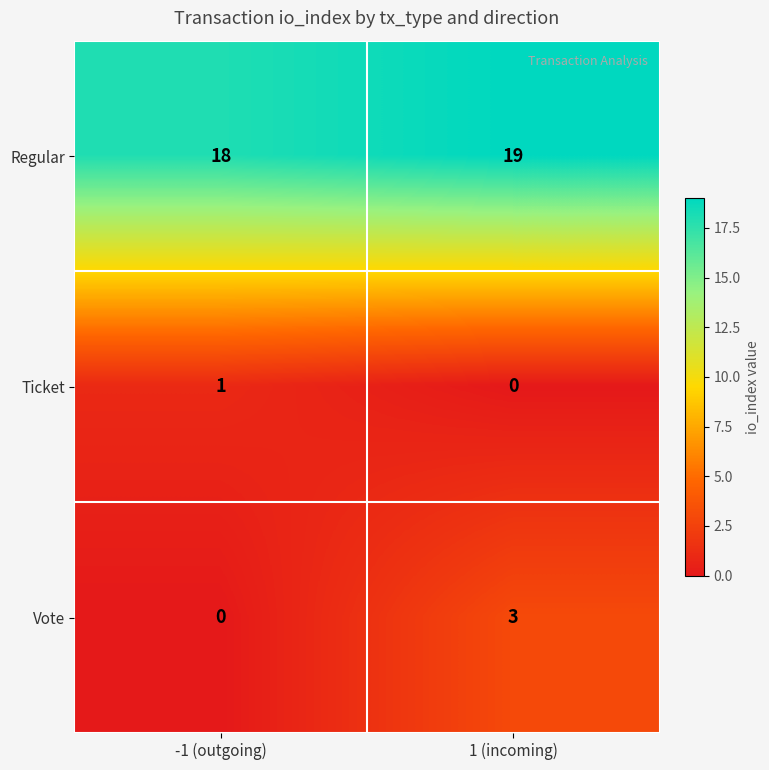

What is the sum of all Vote values?

3